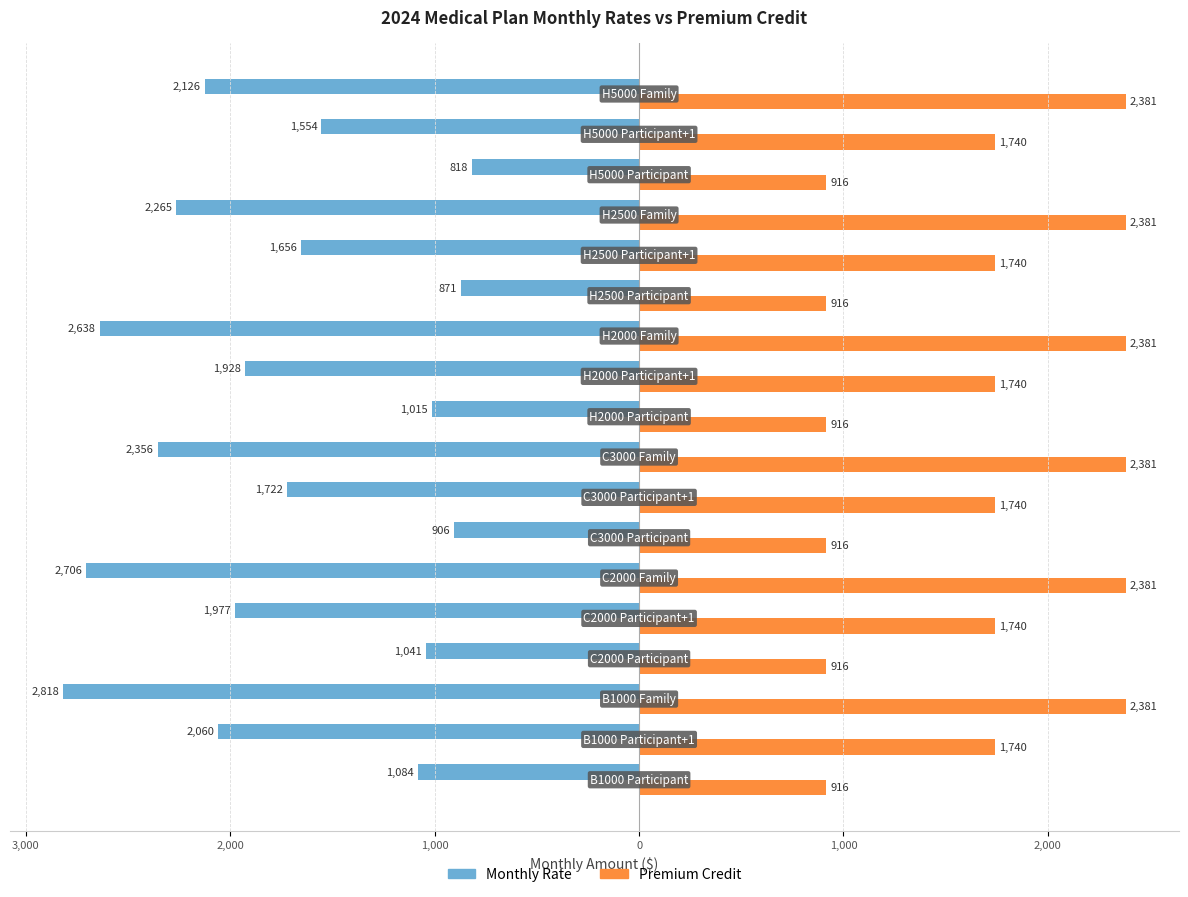

Reading right to left, transcribe all the data shown in this chart.

Monthly Rate: -2126	-1554	-818	-2265	-1656	-871	-2638	-1928	-1015	-2356	-1722	-906	-2706	-1977	-1041	-2818	-2060	-1084
Premium Credit: 2381	1740	916	2381	1740	916	2381	1740	916	2381	1740	916	2381	1740	916	2381	1740	916